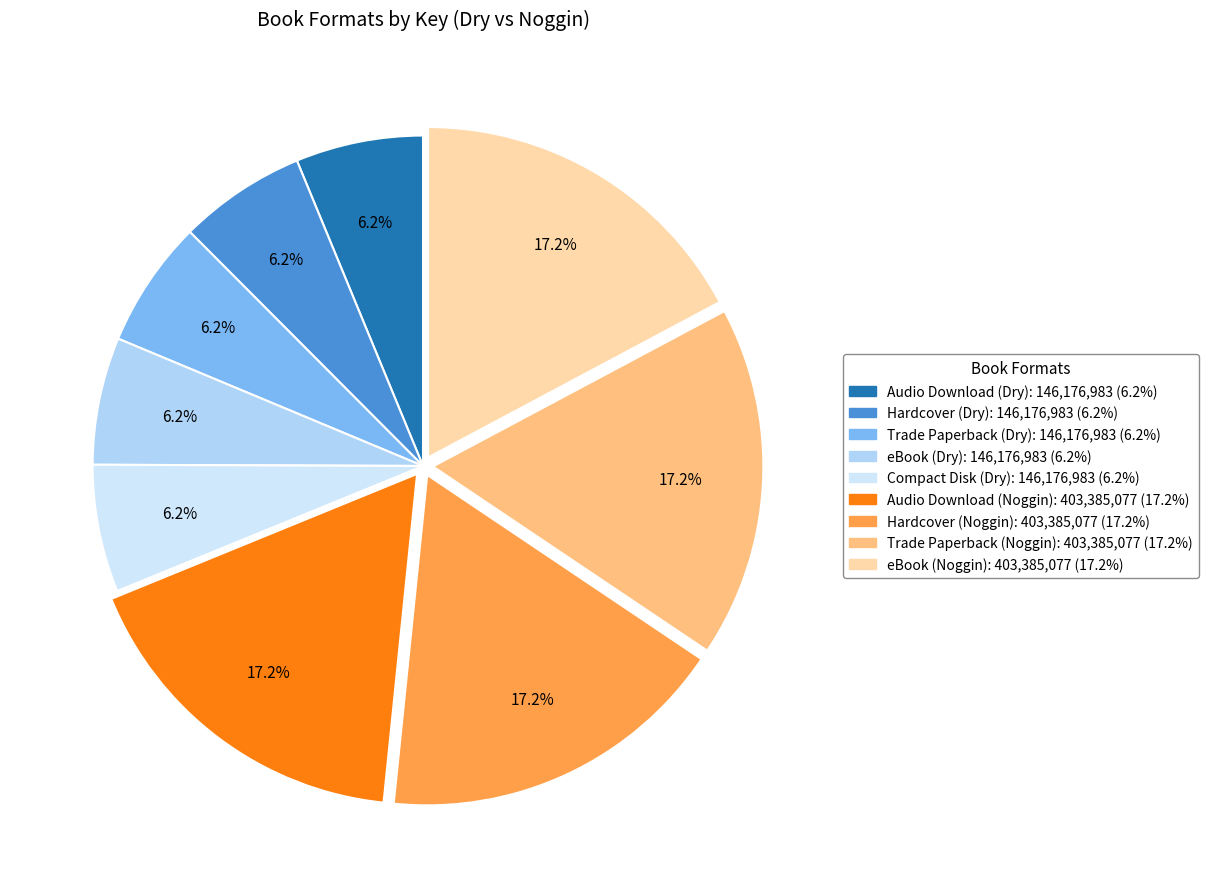

To the nearest percent, what portion does Trade Paperback (Dry) represent?

6%